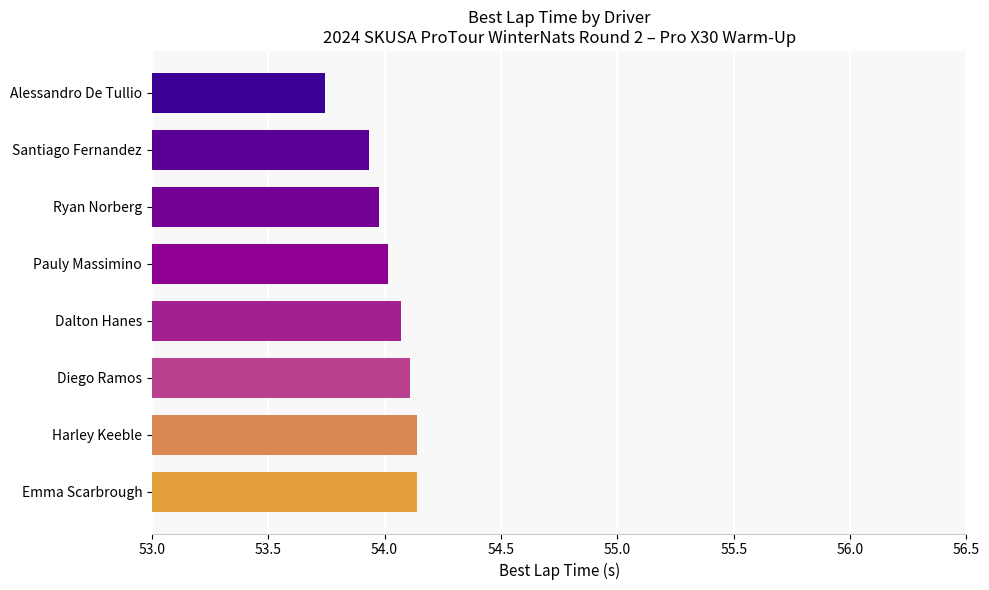

What is the label of the 6th bar from the bottom?

Ryan Norberg